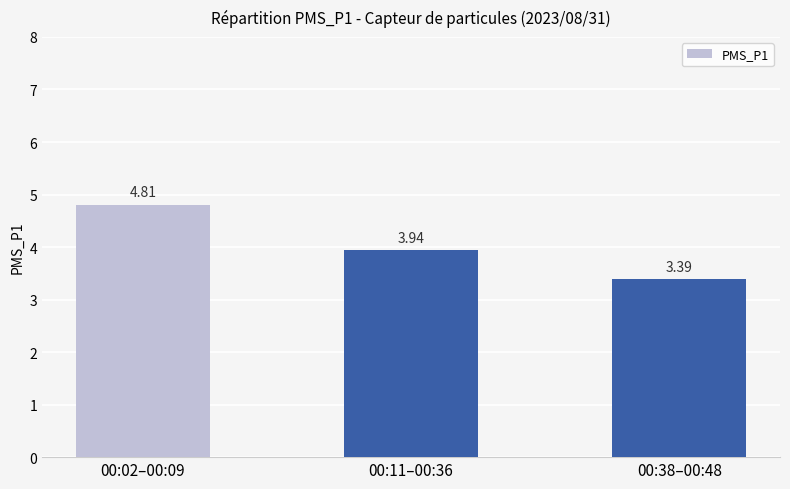

Which has a higher value, 00:02–00:09 or 00:11–00:36?

00:02–00:09